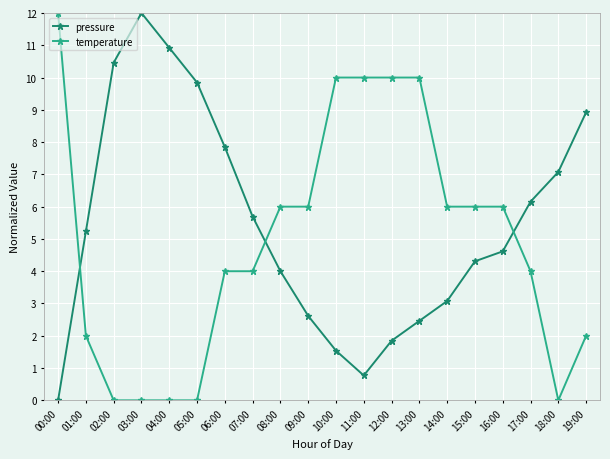

How many series are shown in this chart?

2